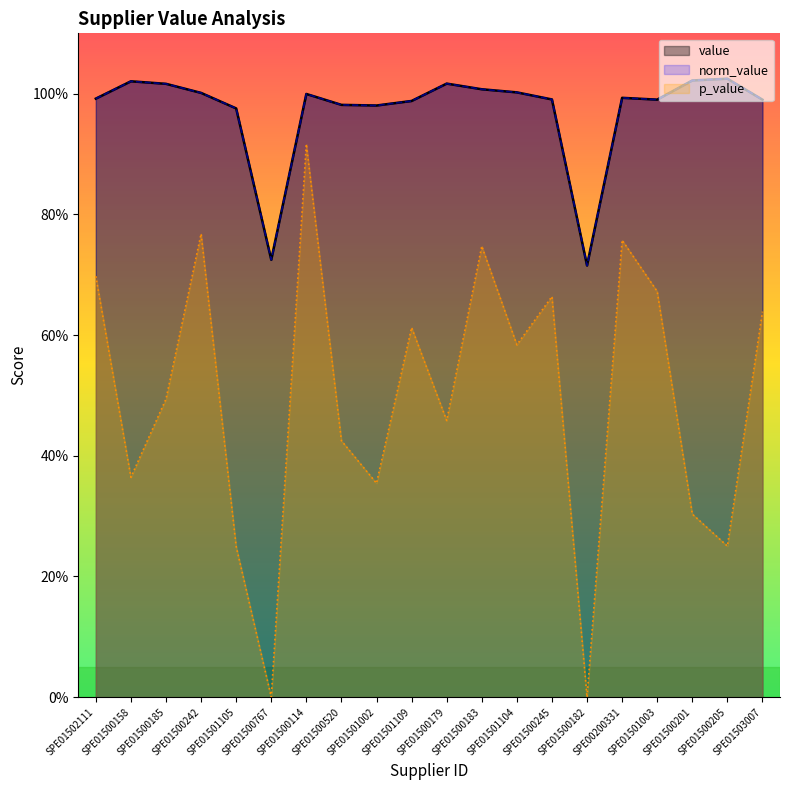

True or false: p_value and value intersect in this chart.

False